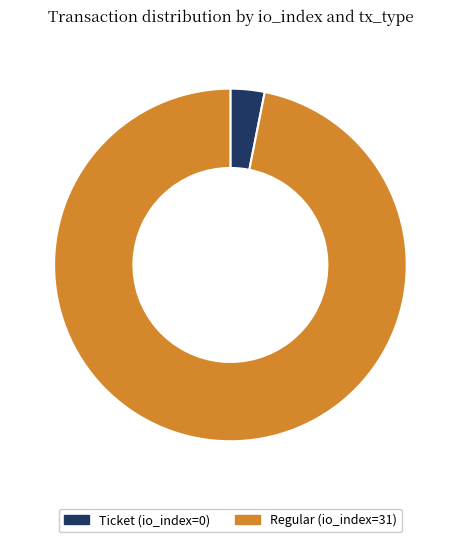

Is there any slice that represents more than half of the pie?

Yes